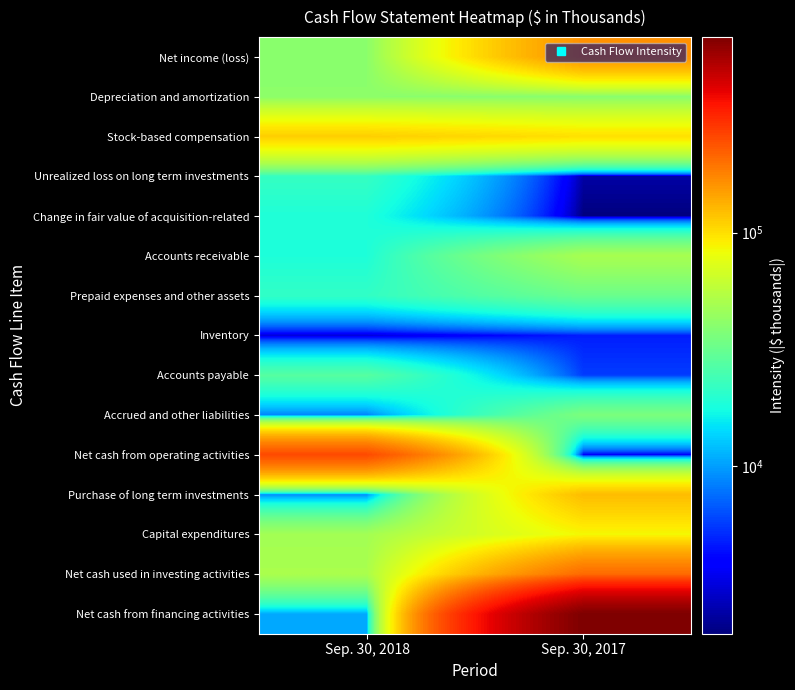

Which series changed the most between Sep. 30, 2018 and Sep. 30, 2017?

Net cash from financing activities